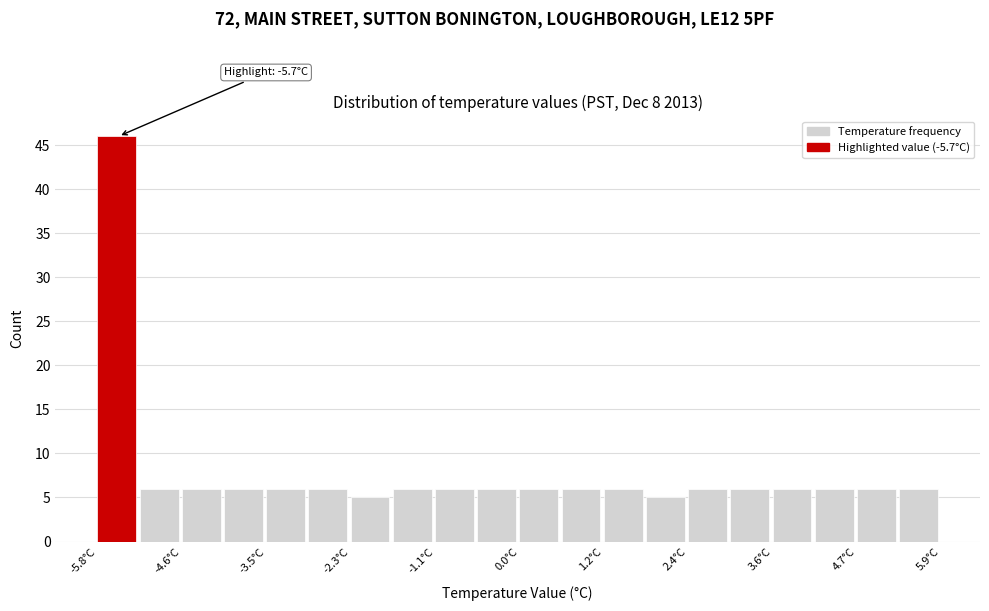

Read against the x-axis, roughly where is the centre of the tallest bar?

-5.6